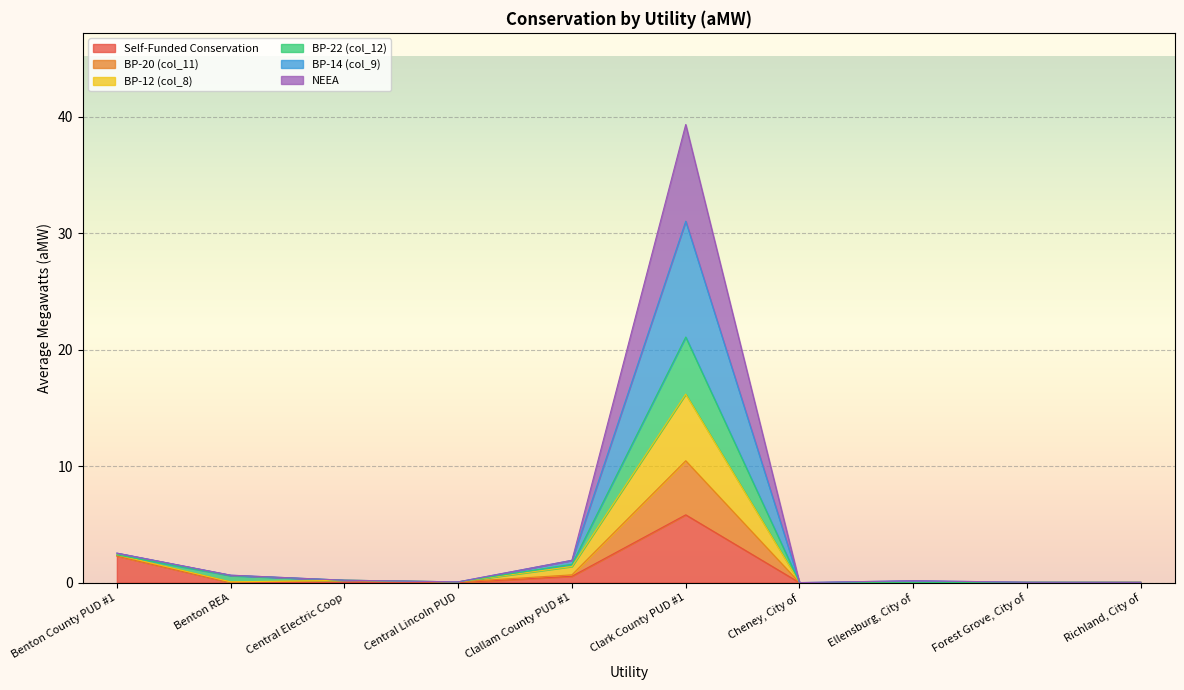

At which category is the sum across all series the highest?

Clark County PUD #1